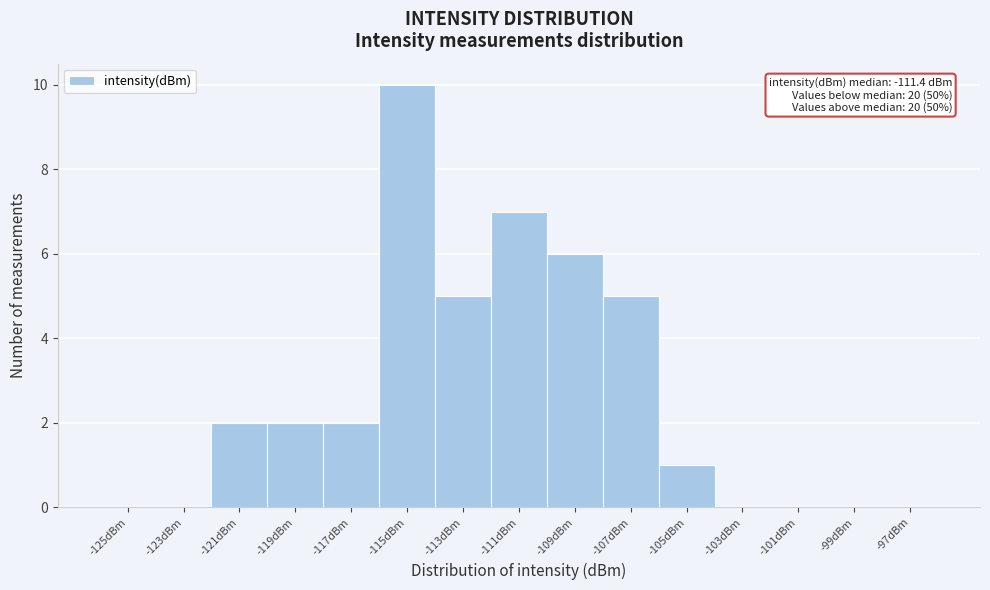

Reading left to right, what are all the values shown in this chart?

-125dBm=0	-123dBm=0	-121dBm=2	-119dBm=2	-117dBm=2	-115dBm=10	-113dBm=5	-111dBm=7	-109dBm=6	-107dBm=5	-105dBm=1	-103dBm=0	-101dBm=0	-99dBm=0	-97dBm=0